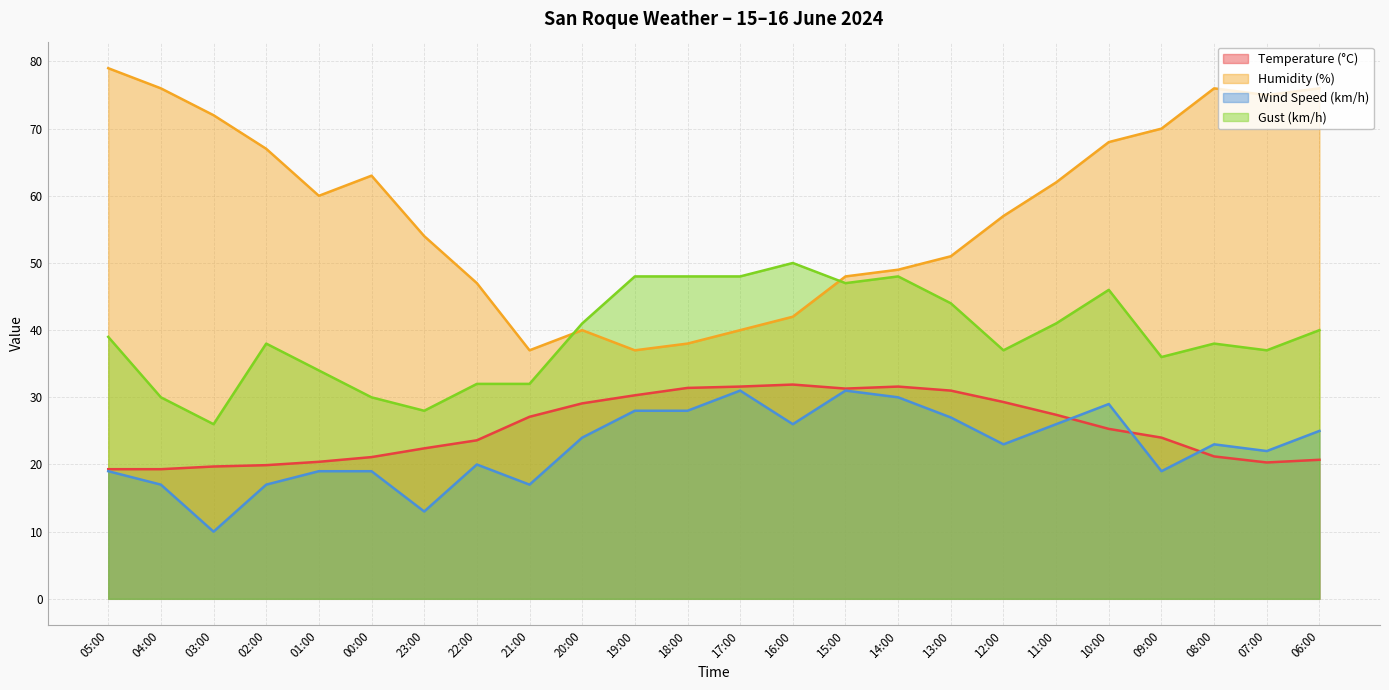

True or false: Wind Speed (km/h) and Humidity (%) intersect in this chart.

False